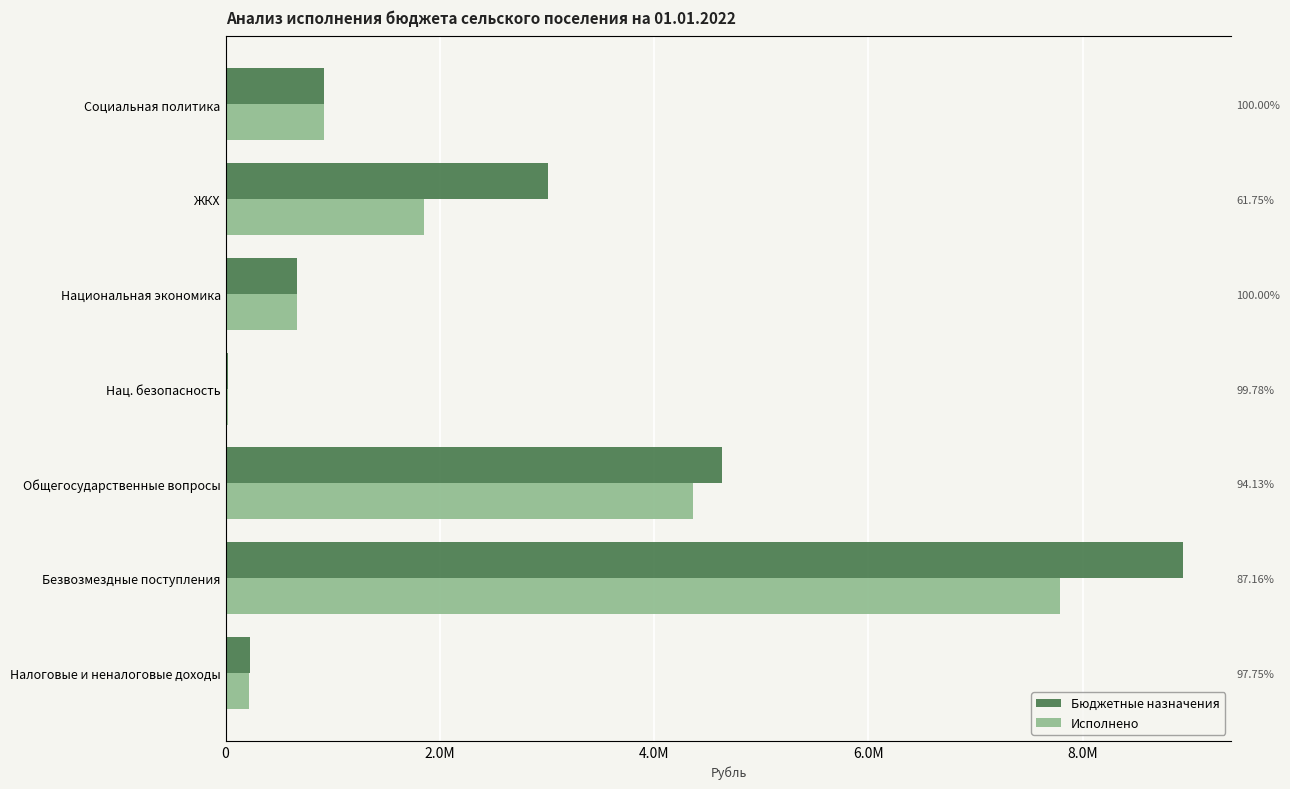

Reading right to left, transcribe all the data shown in this chart.

Бюджетные назначения: 920115.0	3006427.1	669317.0	17800.0	4631378.3	8940918.8	225300.0
Исполнено: 920114.2	1856352.2	669317.0	17760.0	4359427.5	7792967.3	220239.8